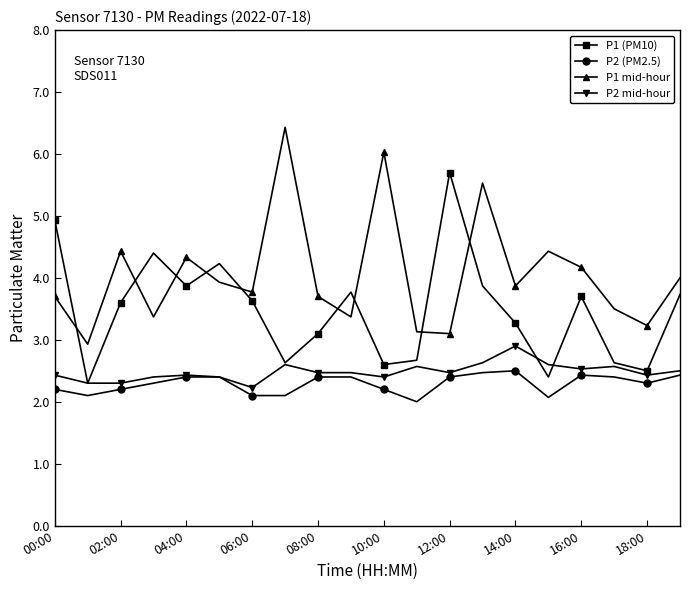

What is the difference between the second highest and second lowest values in the P2 (PM2.5) series?

0.4